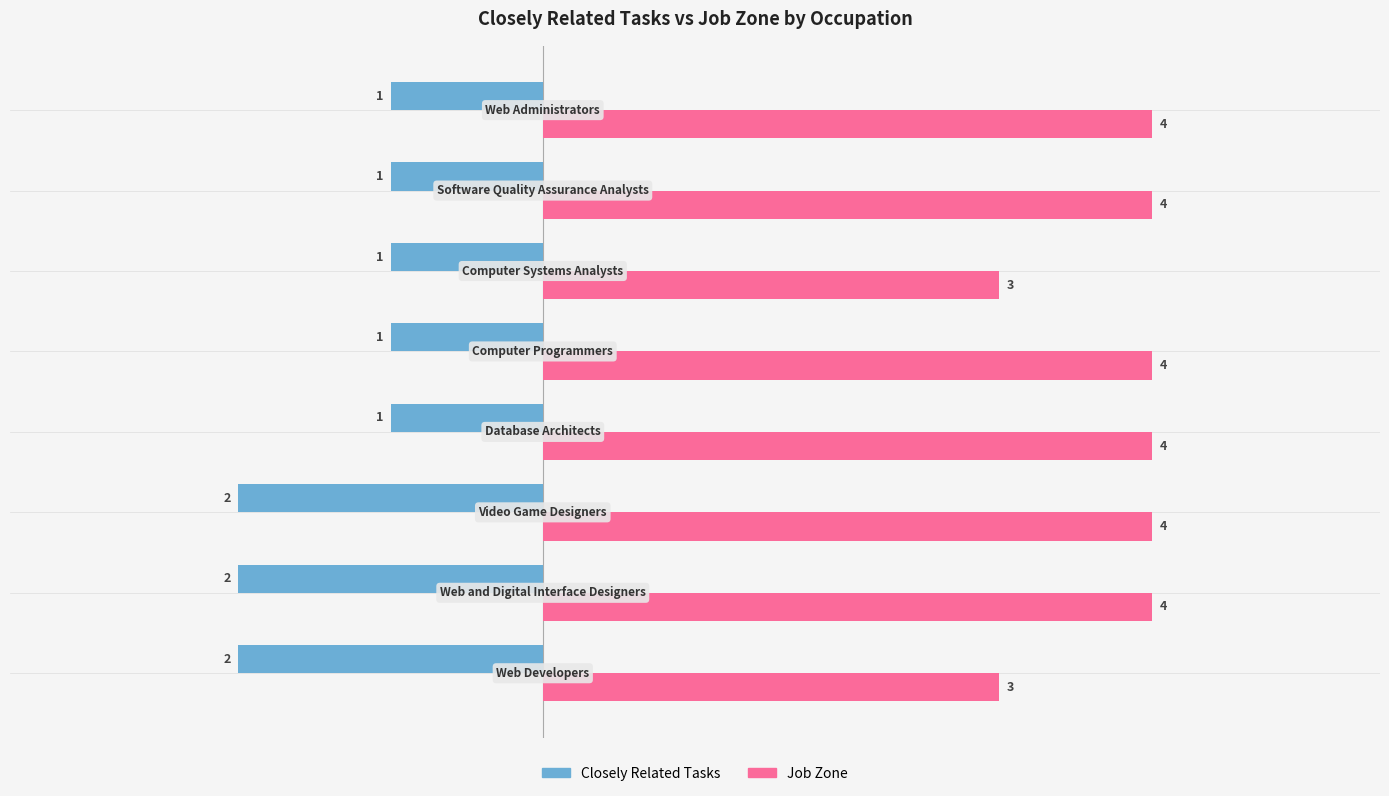

What is the sum of all Job Zone values?

30